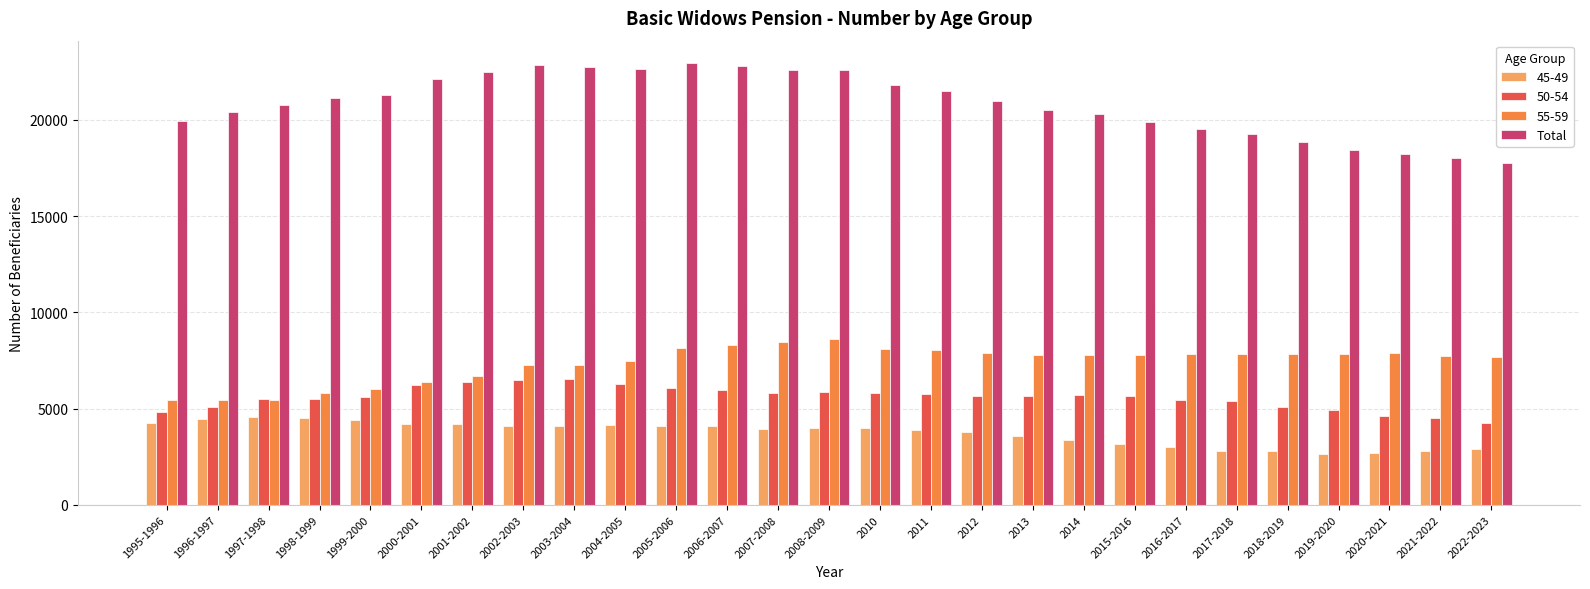

What is the maximum value shown in the chart?

22973